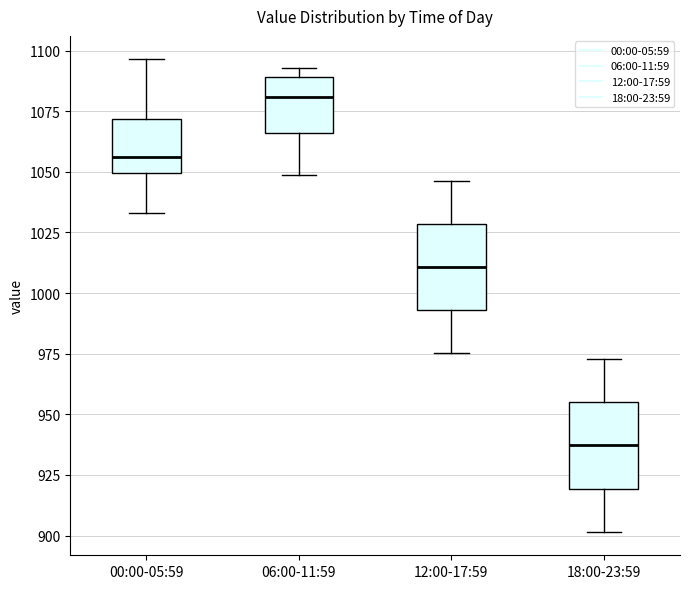

Which box has the highest median line?

06:00-11:59